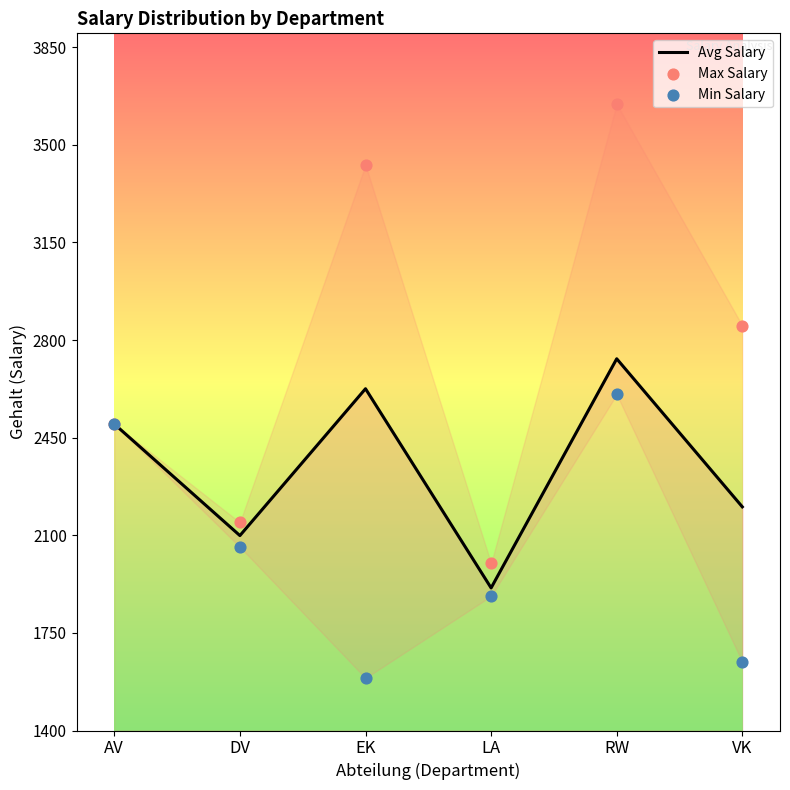

Which series has the largest total across all categories?

Max Salary